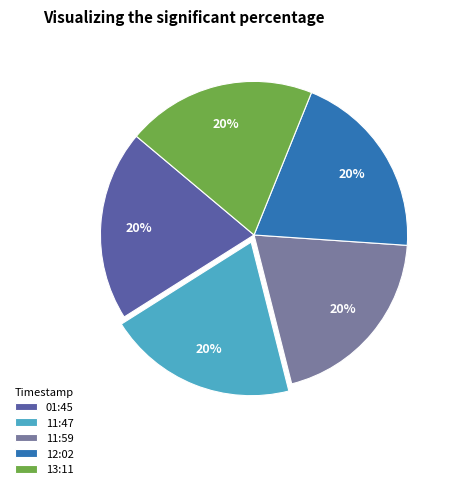

What is the ratio of the value at 13:11 to the value at 11:47?

1.0